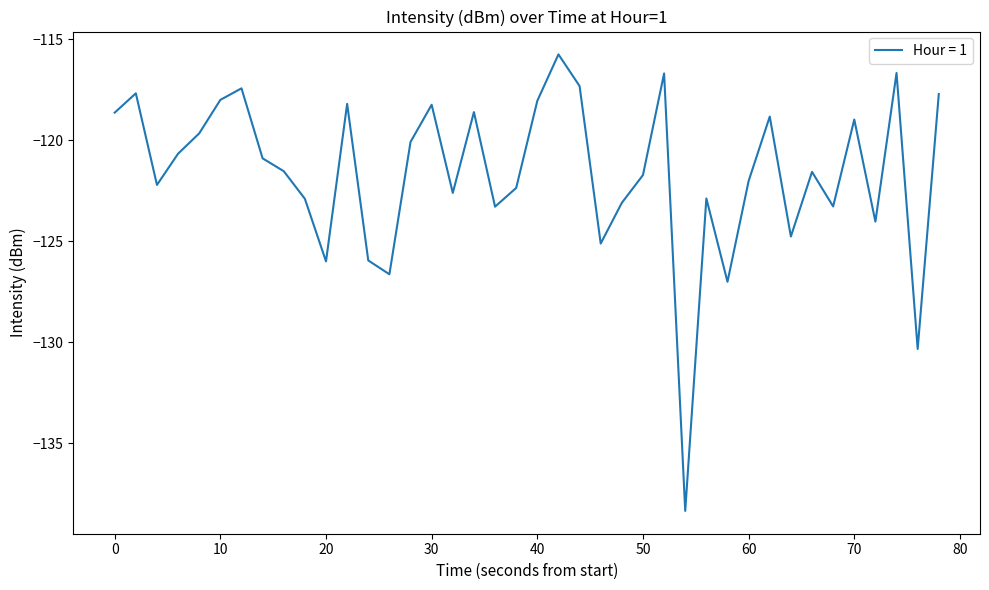

What is the minimum value shown in the chart?

-138.4